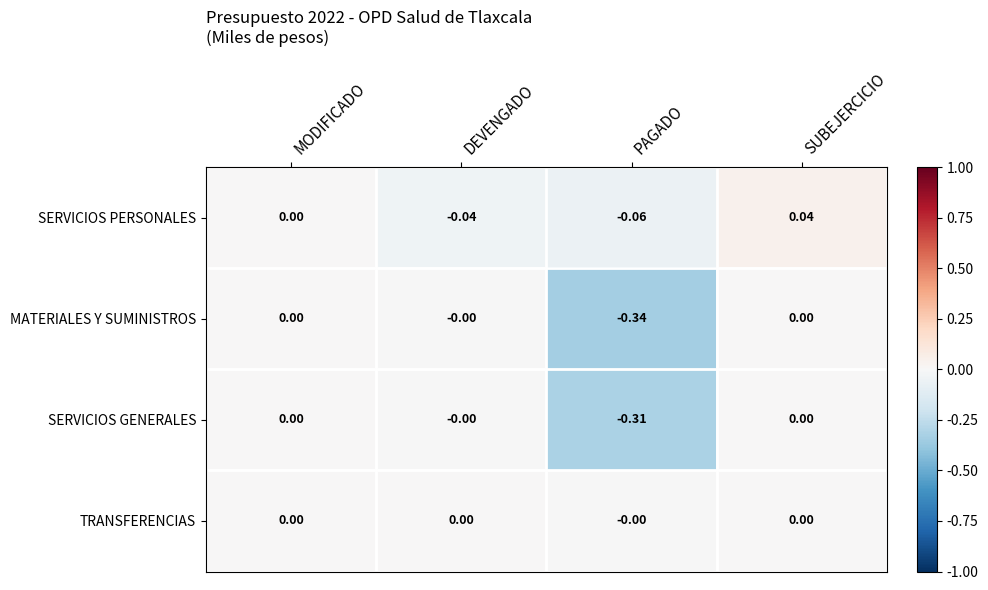

List the labels in order of SERVICIOS PERSONALES value, smallest first.

PAGADO, DEVENGADO, MODIFICADO, SUBEJERCICIO